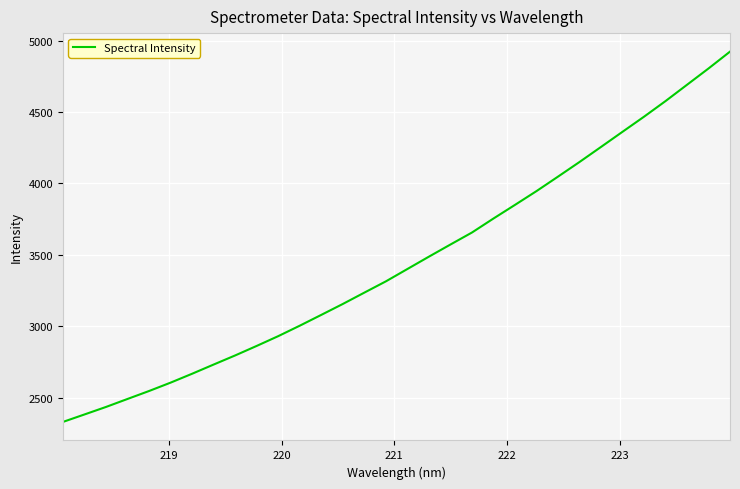

What is the smallest value displayed?

2330.8